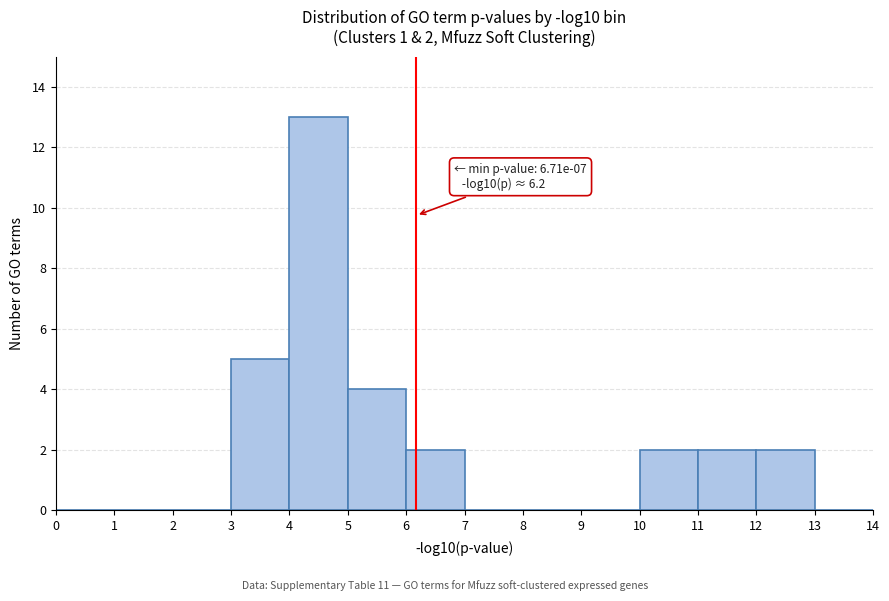

Which range on the x-axis has the tallest bar?

4 to 5